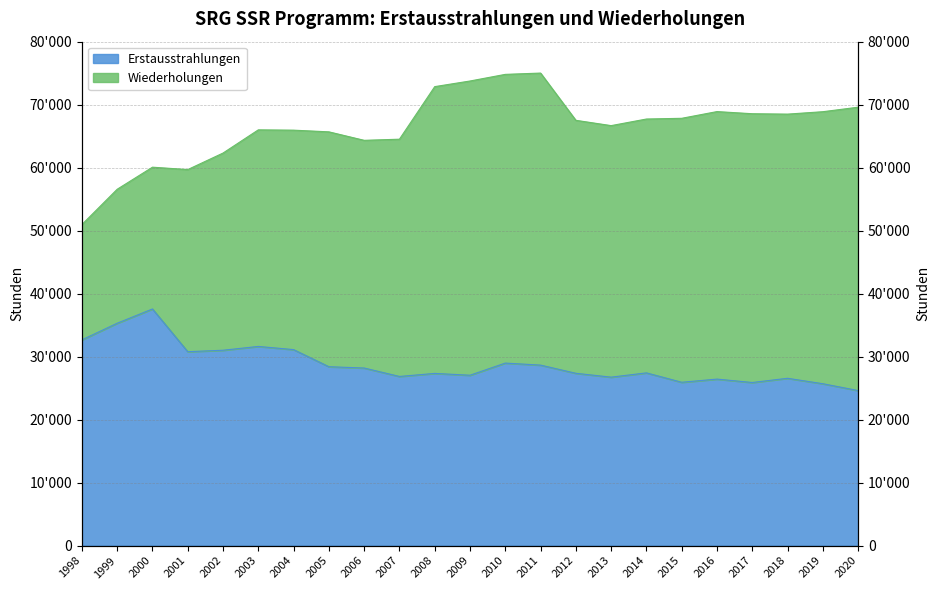

How many points are lower than both their immediate neighbors (excluding endpoints)?

6